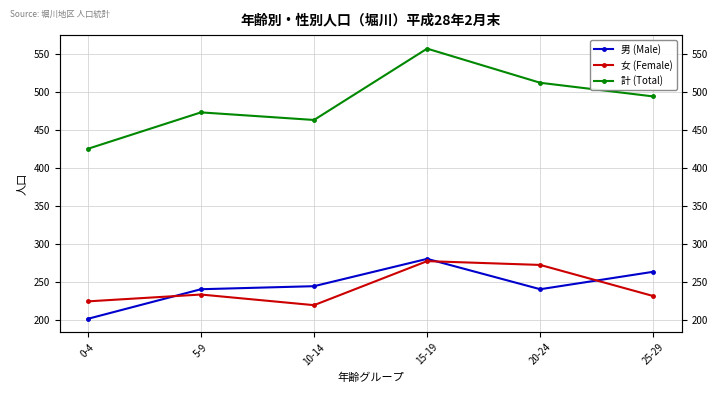

What is the average value of the 女 (Female) series?

243